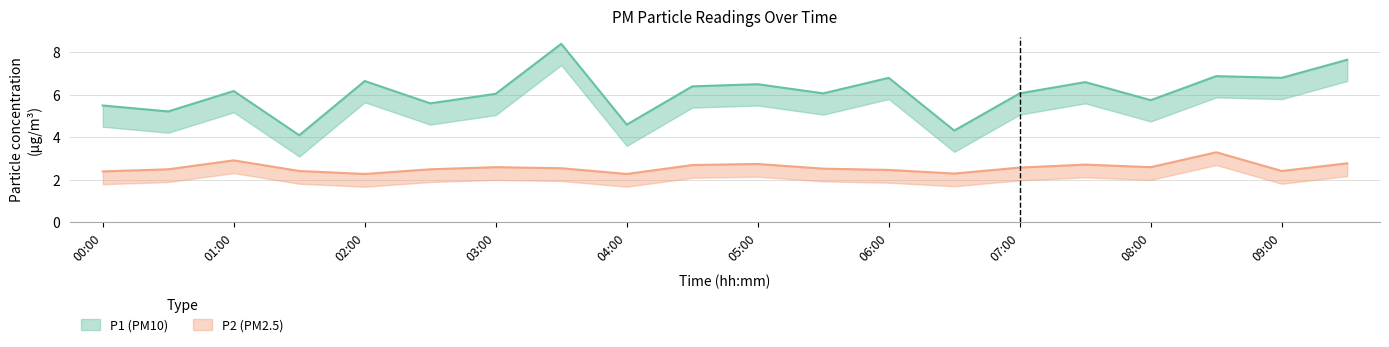

Rank the categories by P1 value from highest to lowest.

03:30, 09:30, 08:30, 06:00, 09:00, 02:00, 07:30, 05:00, 04:30, 01:00, 05:30, 07:00, 03:00, 08:00, 02:30, 00:00, 00:30, 04:00, 06:30, 01:30